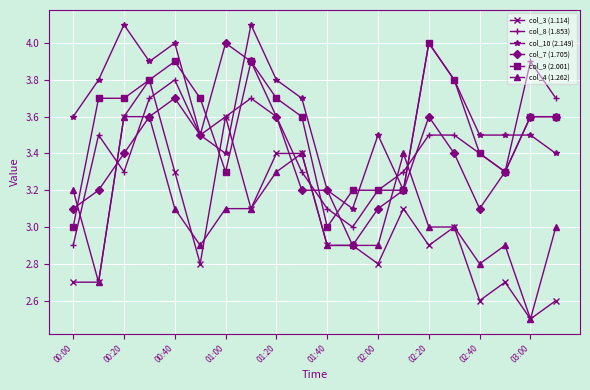

Which series has the largest total across all categories?

col_10 (2.149)